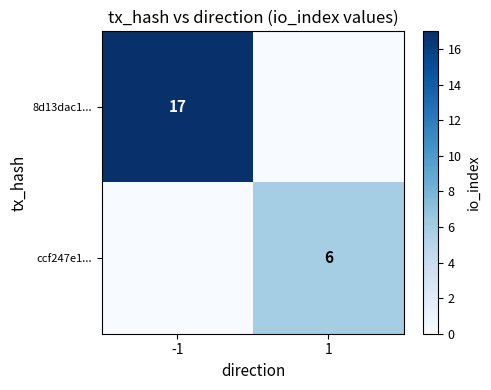

What is the greatest value displayed?

17